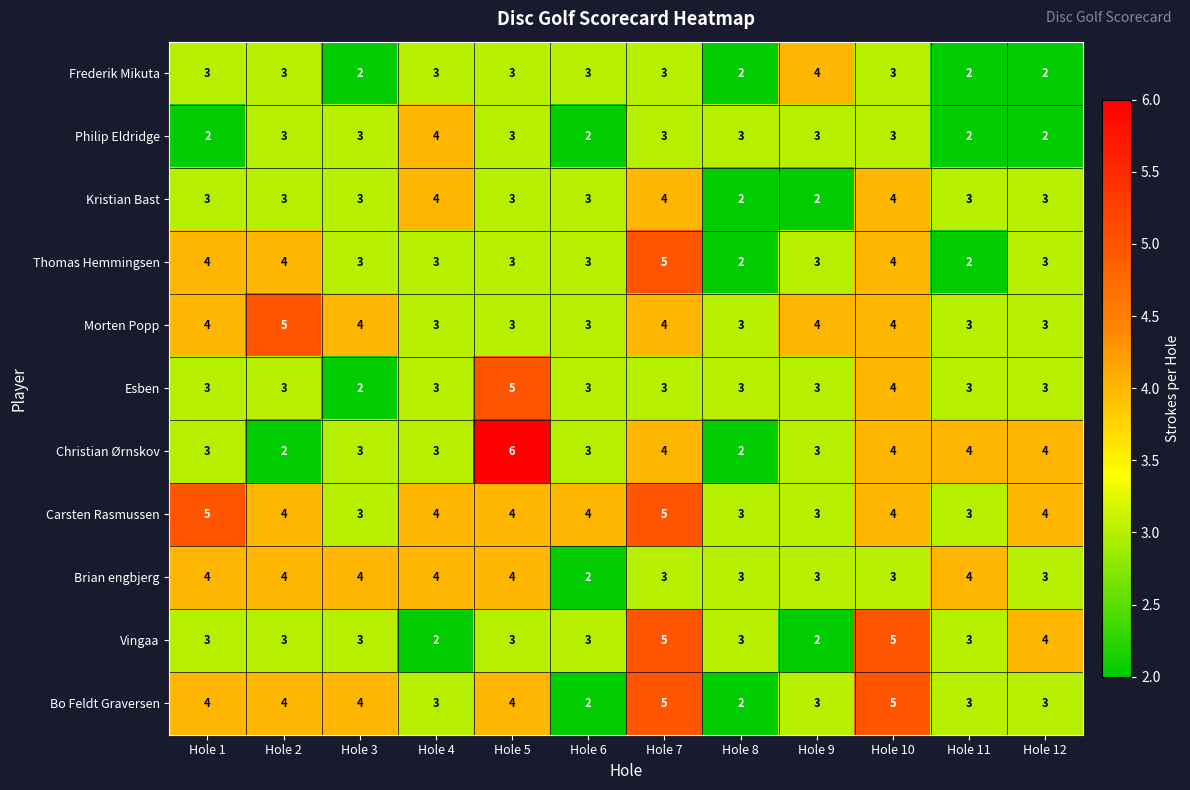

Which label corresponds to the largest value in the chart?

Hole 5